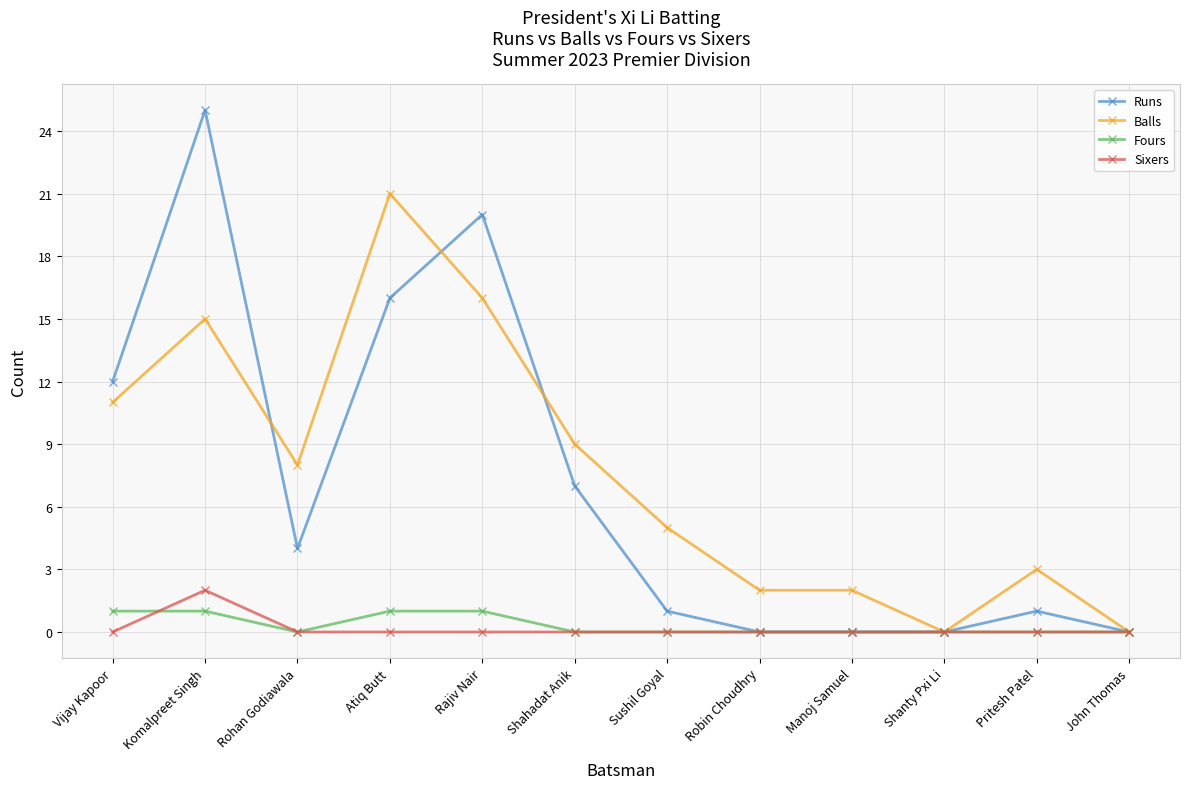

At which category is the sum across all series the highest?

Komalpreet Singh